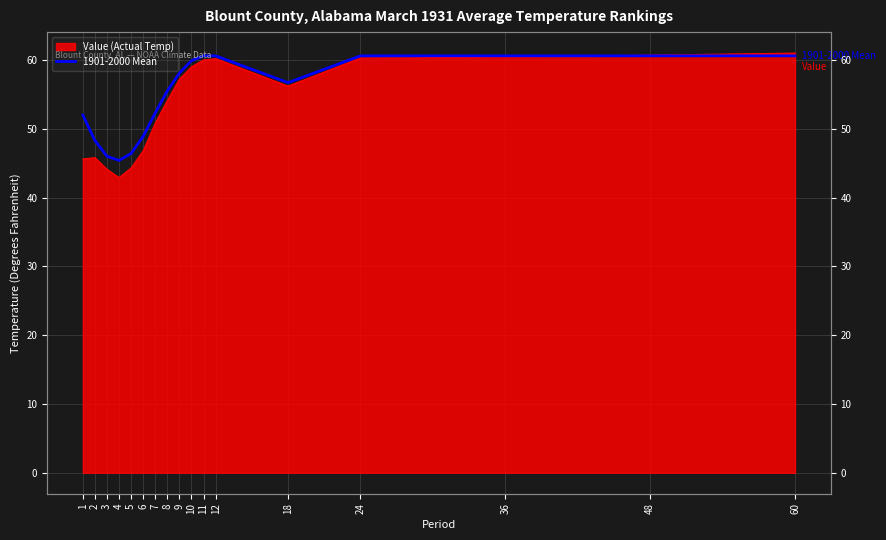

How many categories are shown in the chart?

17